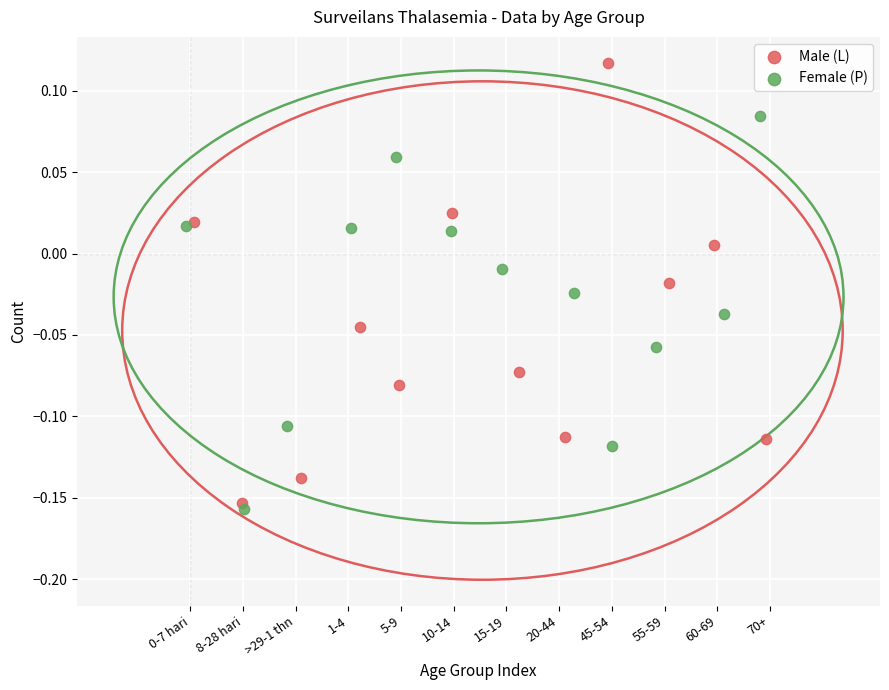

Which series has the largest Y range (max minus min)?

Male (L)